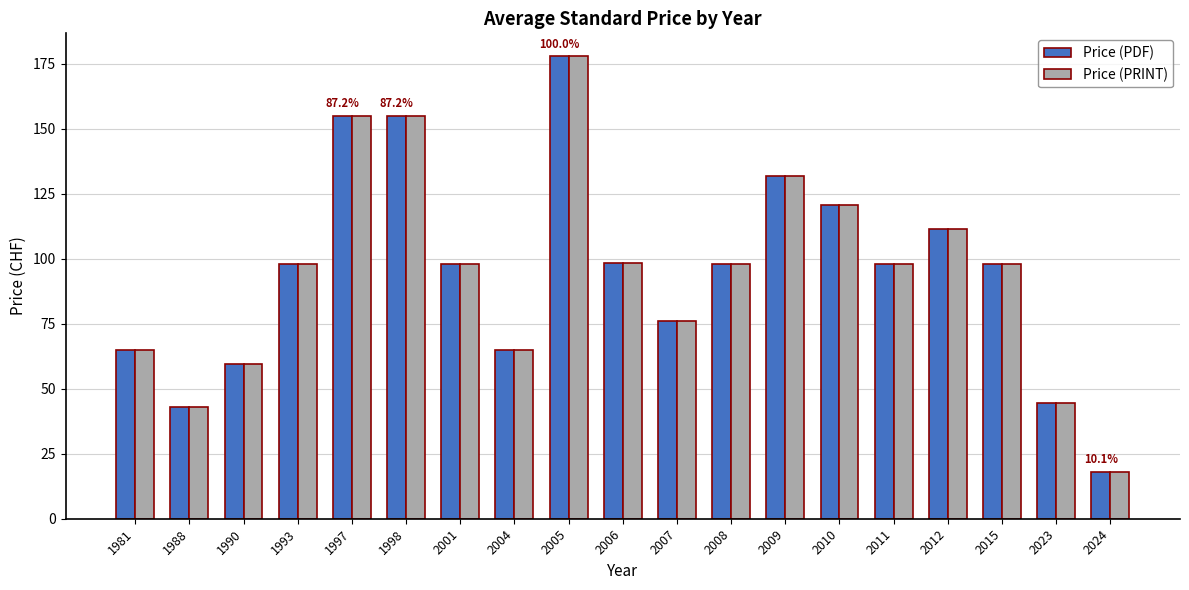

What is the average value of the Price (PDF) series?

95.4